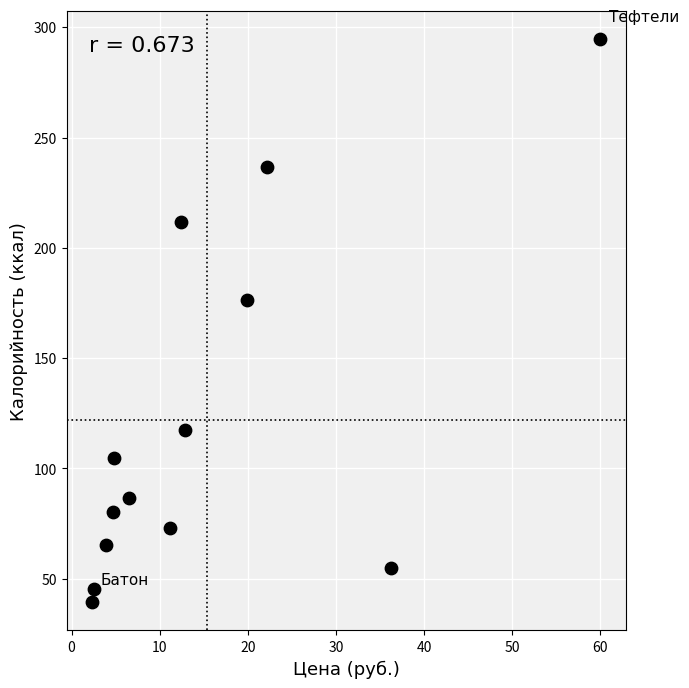

What Y value in the scatter plot is closest to 166?

176.1